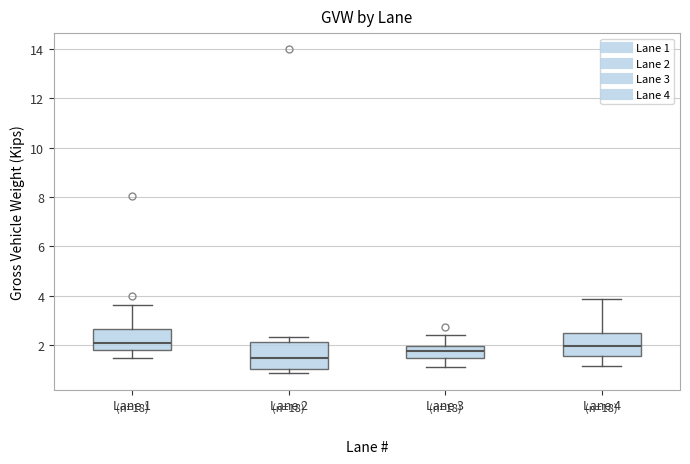

Reading left to right, read every box against the y-axis: the position of its median line, the range the box covers, and the ends of its whiskers. The values are not printed on the chart, so give them approximately, as read against the axis.

Lane 1: median 2.0, box 1.8 to 2.6, whiskers 1.4 to 3.6
Lane 2: median 1.4, box 1.0 to 2.2, whiskers 0.8 to 2.4
Lane 3: median 1.8, box 1.4 to 2.0, whiskers 1.2 to 2.4
Lane 4: median 2.0, box 1.6 to 2.4, whiskers 1.2 to 3.8